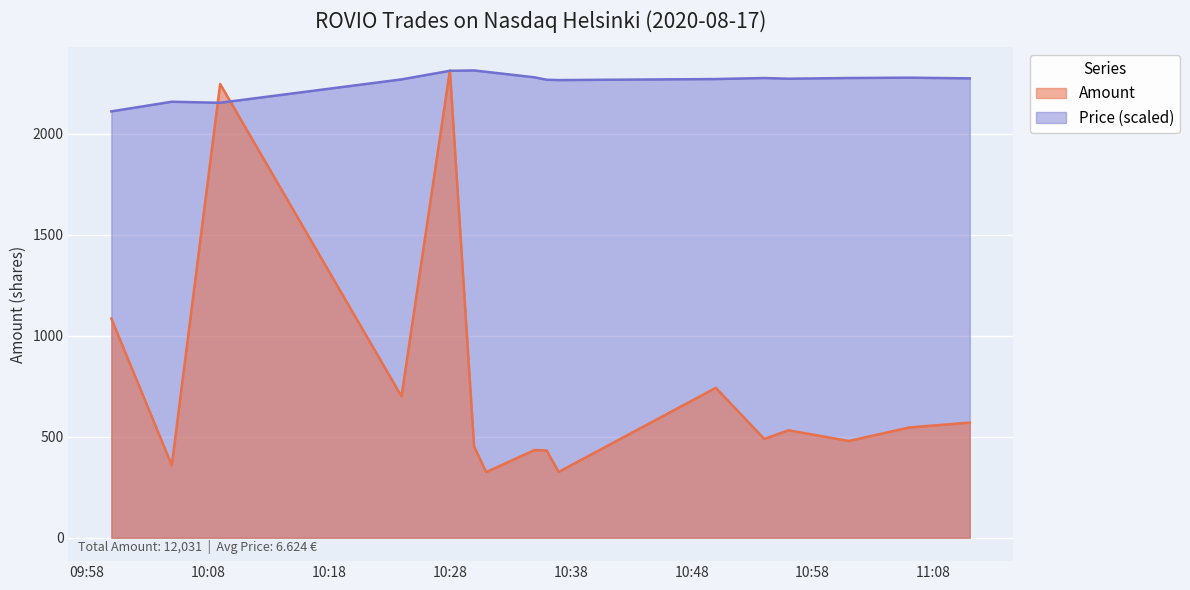

What is the lowest value of the Price series?

2110.5